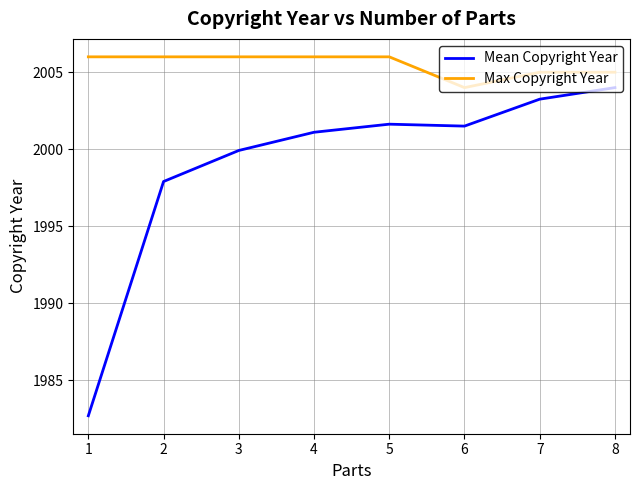

What is the total value across all series at 5?

4007.6